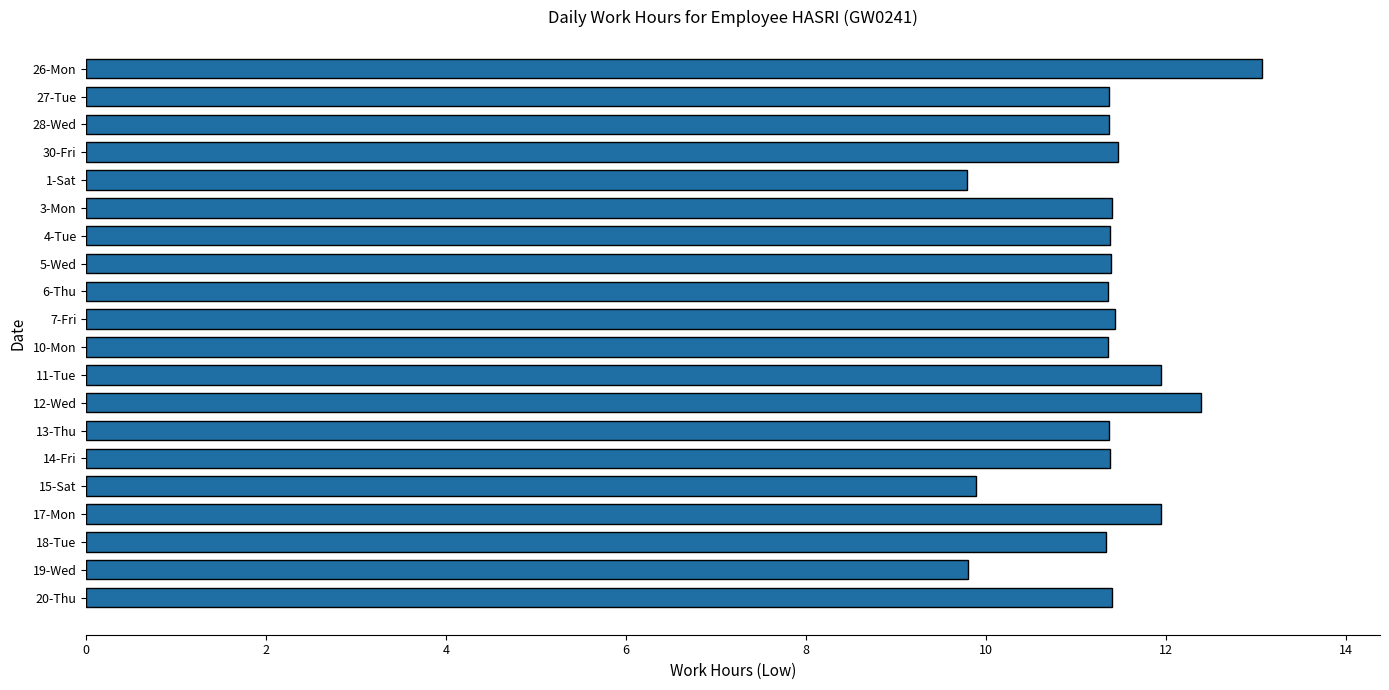

What is the average value?

11.3